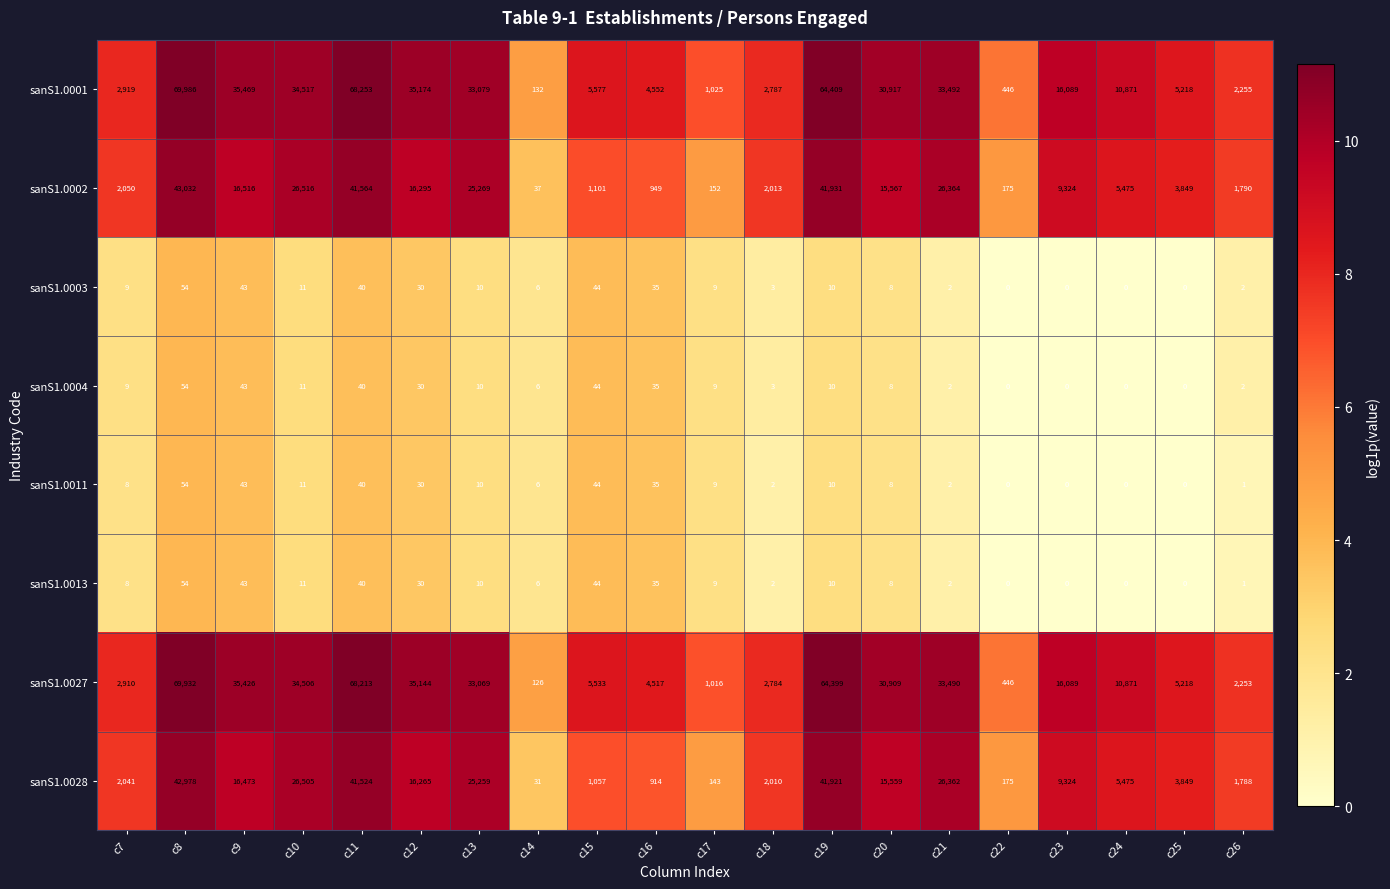

What is the greatest value displayed?

69986